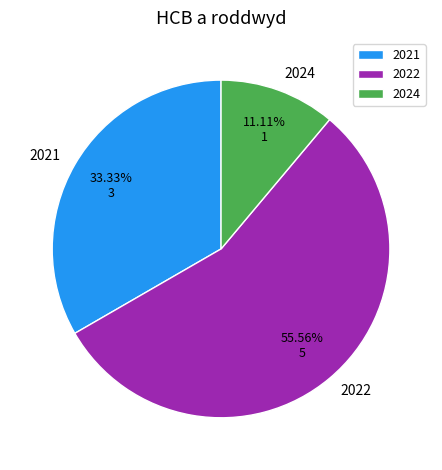

Count the number of slices in the pie.

3